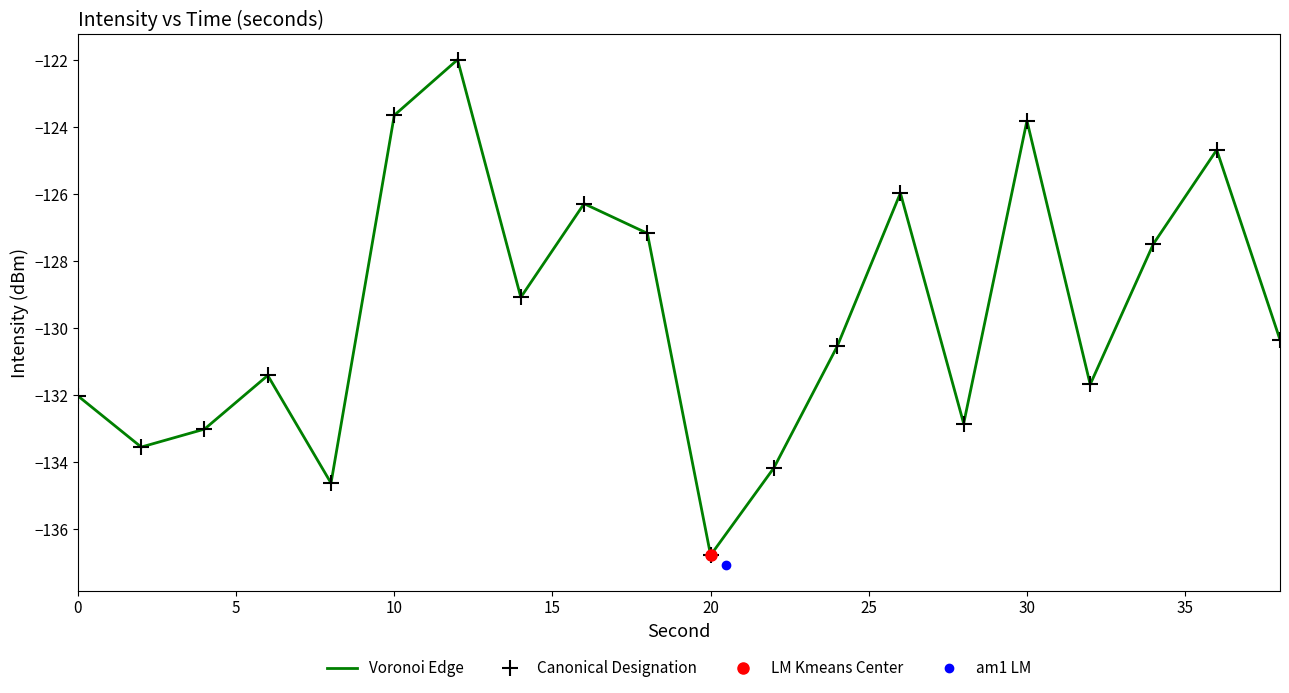

What is the average value of the Voronoi Edge series?

-129.5